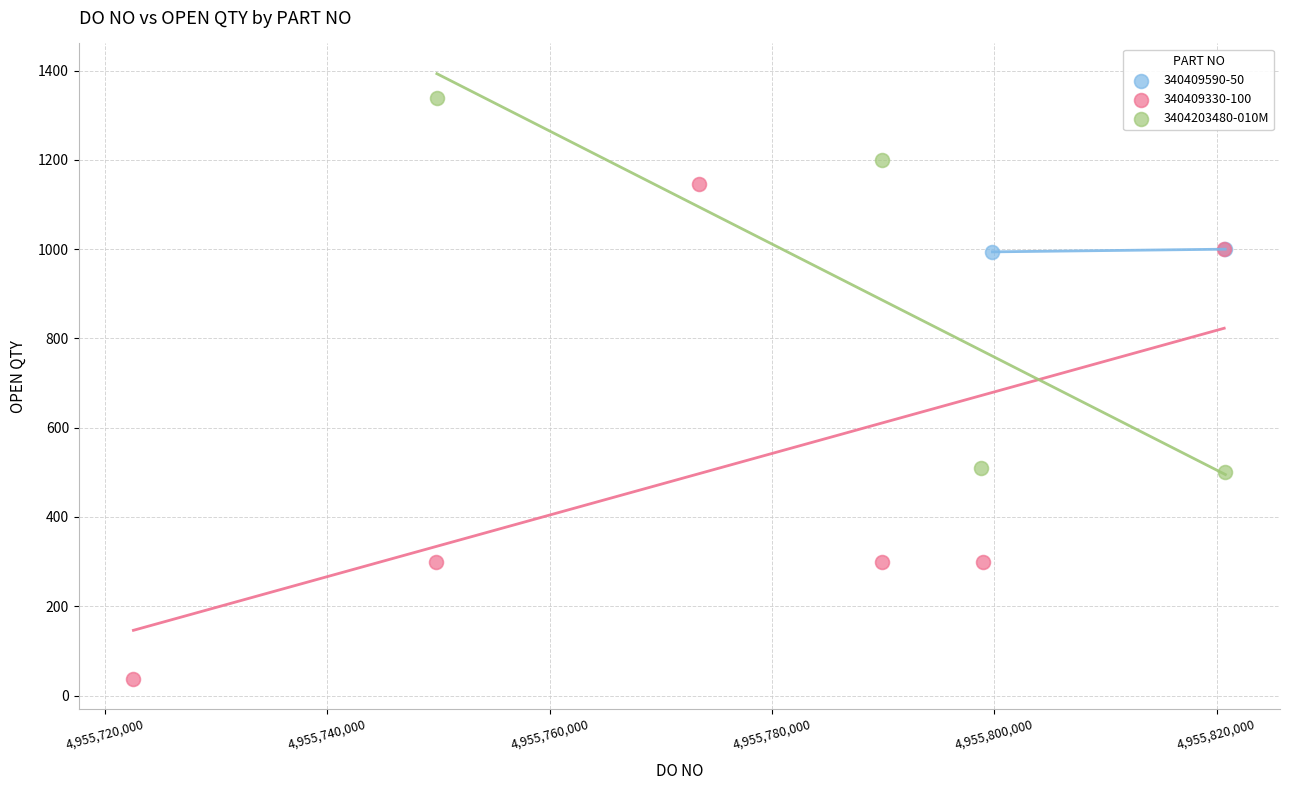

What are all the series names shown in the legend?

340409590-50, 340409330-100, 3404203480-010M